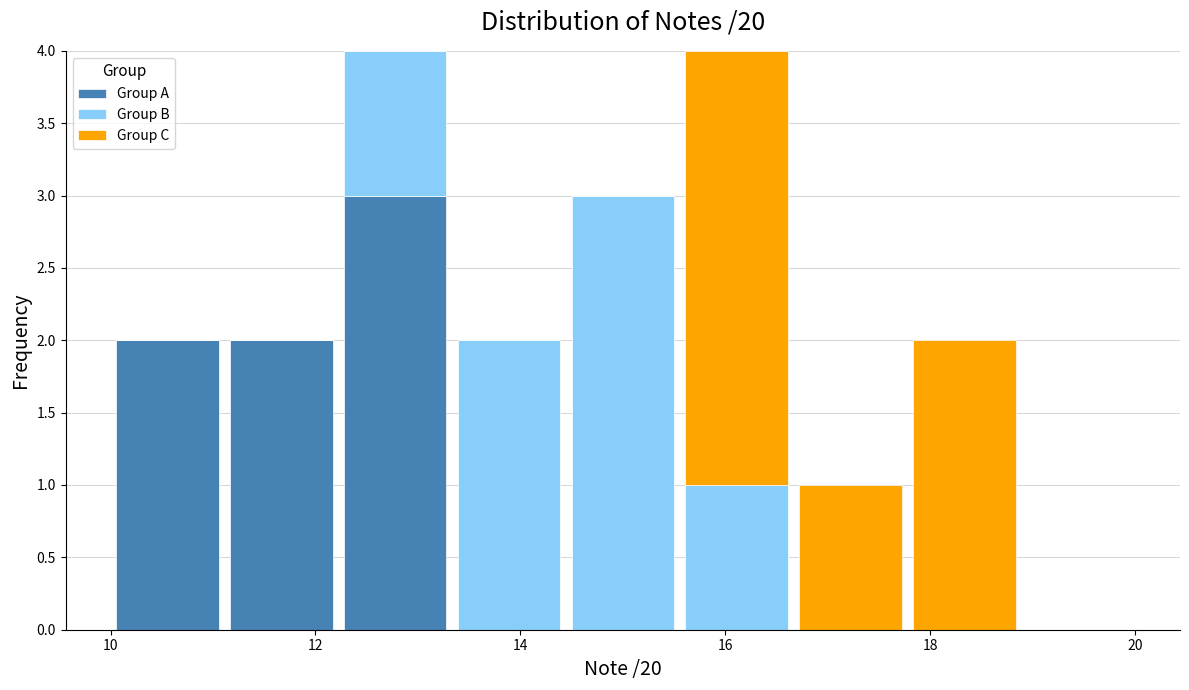

What is the total height of the stacked bar covering 17.8 to 18.8 on the x-axis? Neither the bar edges nor the heights are printed on the chart, so give them approximately, as read against the axes.

2